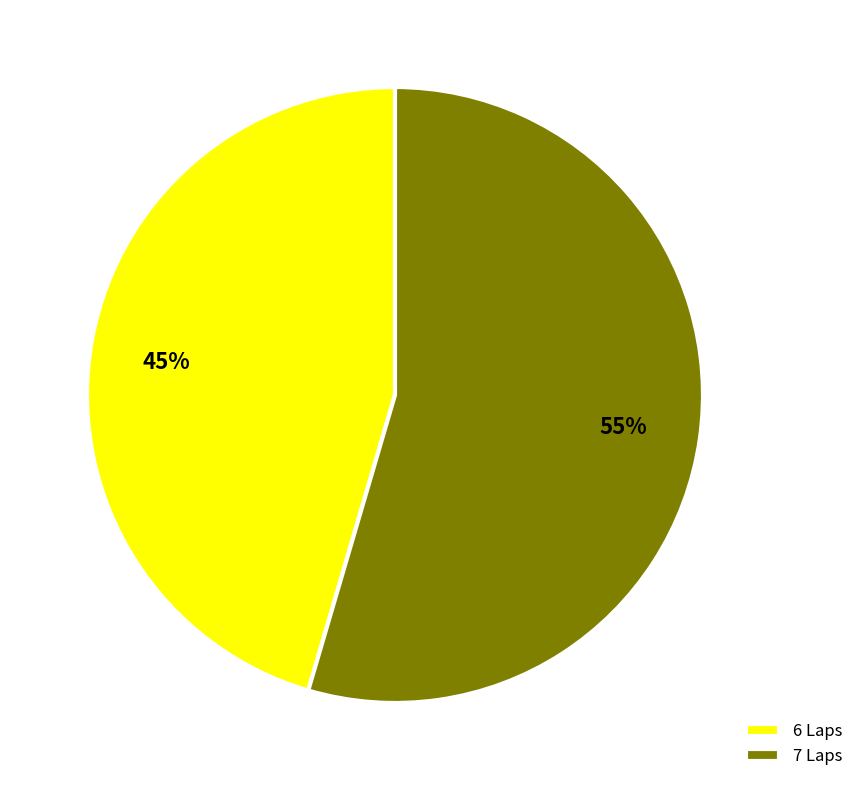

Is there a majority slice in this chart?

Yes